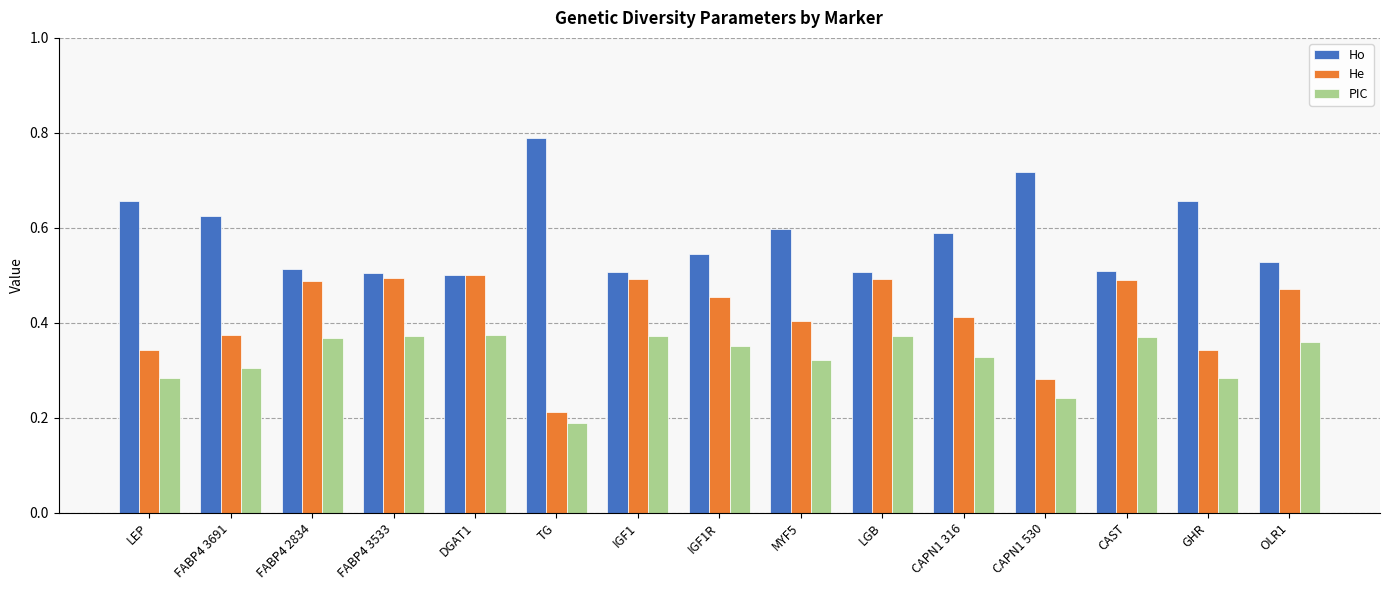

At which label is He closest to 0?

TG